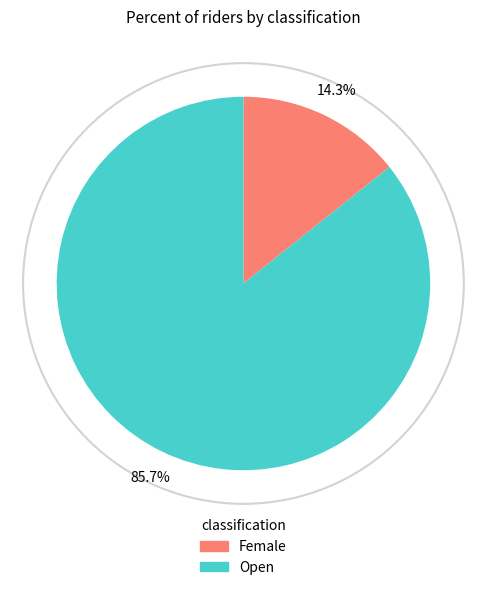

True or false: Female accounts for 25% of the total.

False